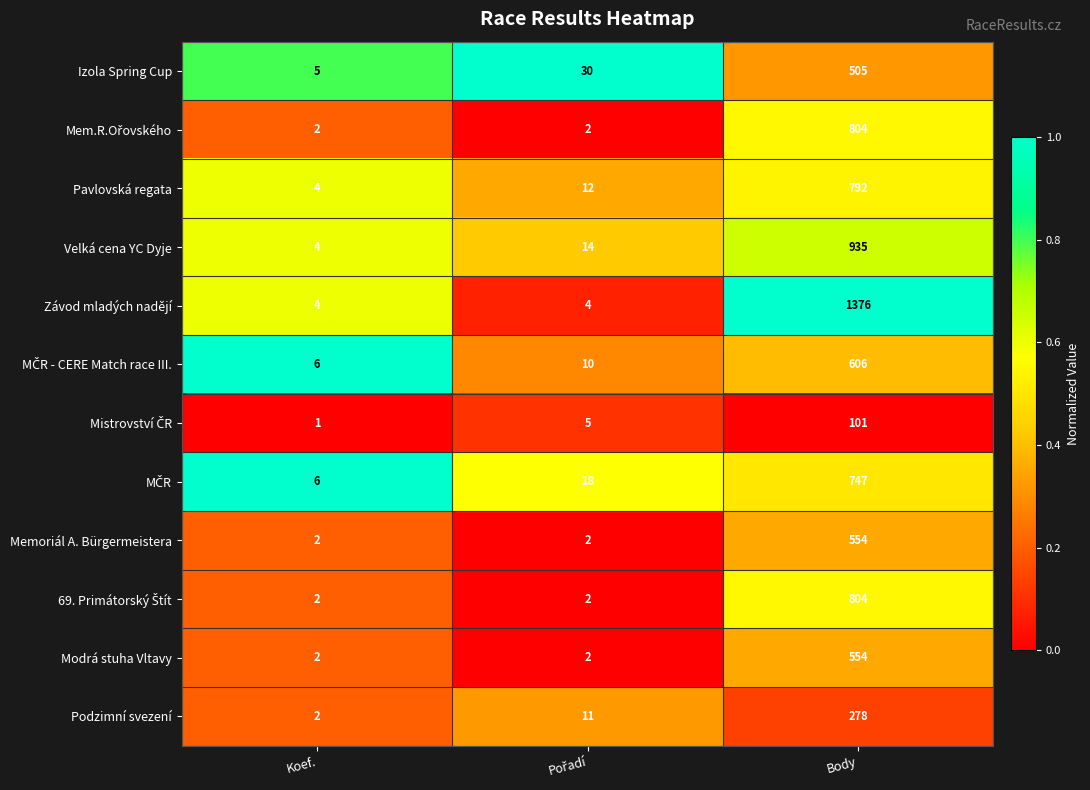

Which series has the widest spread of values?

Závod mladých nadějí